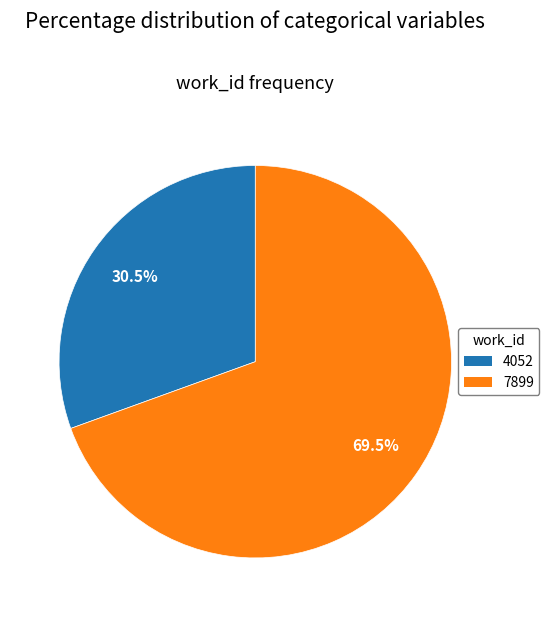

Does 4052 account for over 50% of the chart?

No